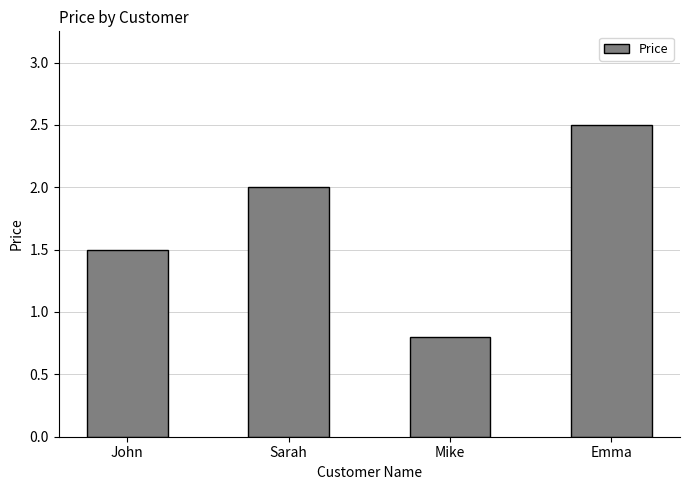

What is the greatest value displayed?

2.5